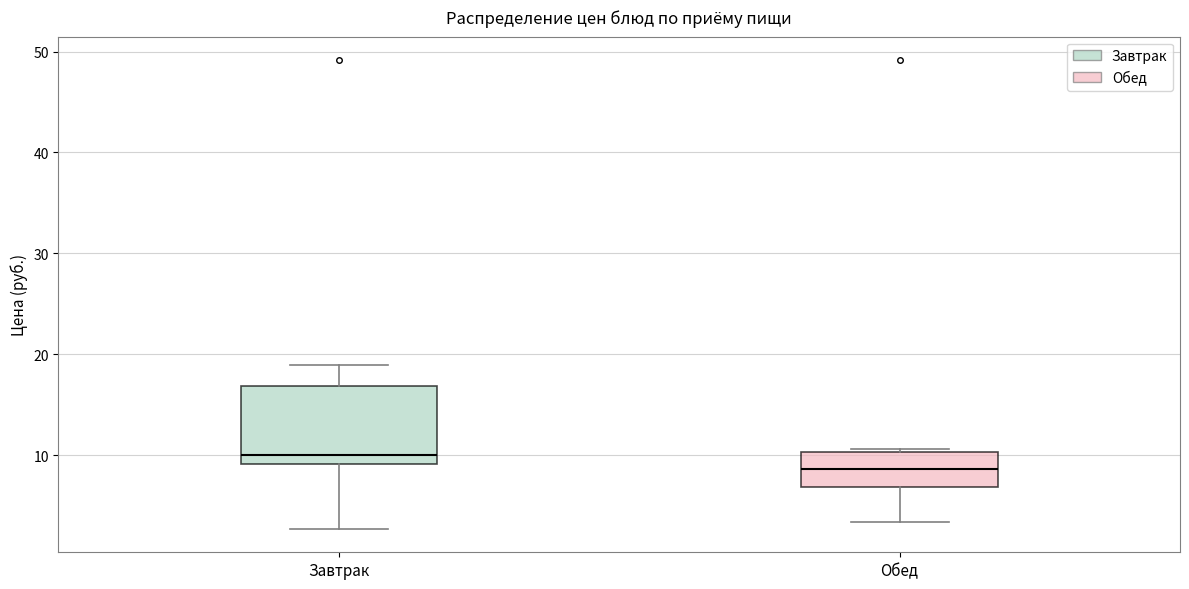

Which box is the tallest, from its lower edge to its upper edge?

Завтрак